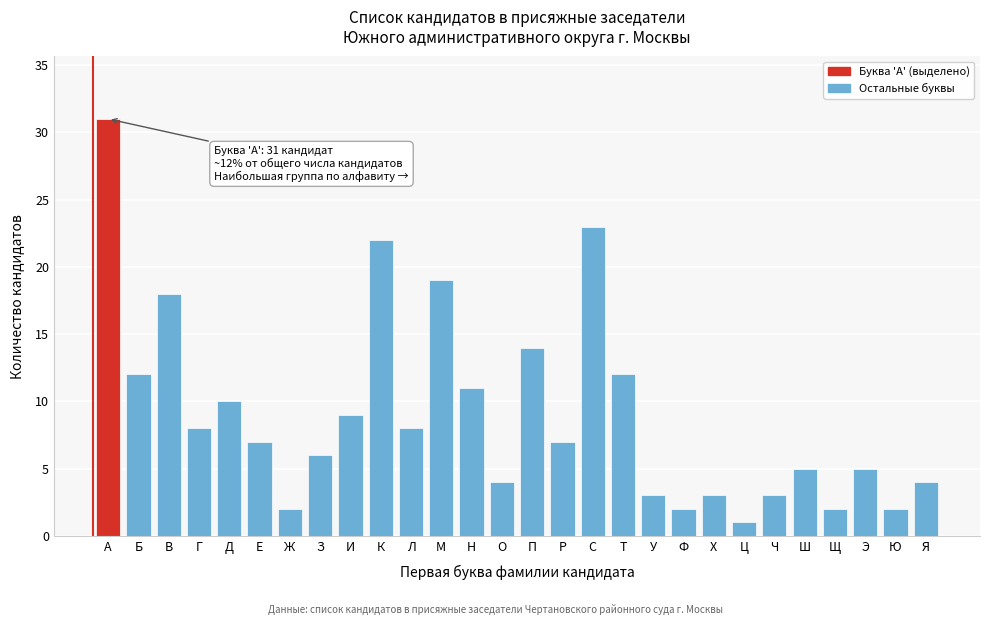

Reading left to right, list all the values displayed in this chart.

А=31	Б=12	В=18	Г=8	Д=10	Е=7	Ж=2	З=6	И=9	К=22	Л=8	М=19	Н=11	О=4	П=14	Р=7	С=23	Т=12	У=3	Ф=2	Х=3	Ц=1	Ч=3	Ш=5	Щ=2	Э=5	Ю=2	Я=4